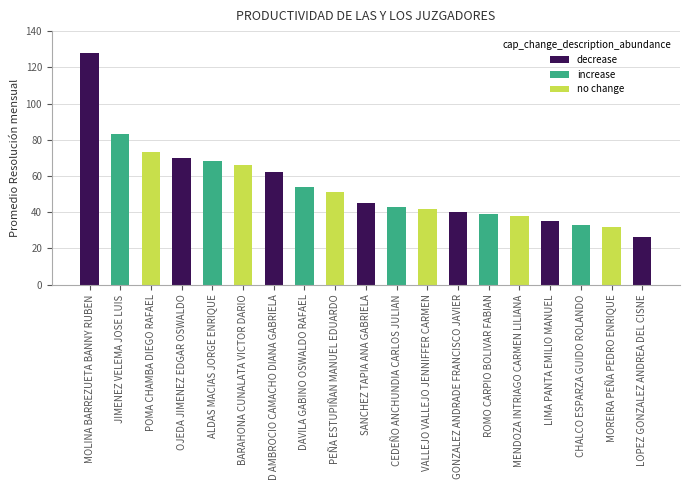

What value does the data have at OJEDA JIMENEZ EDGAR OSWALDO, to the nearest 10?

70